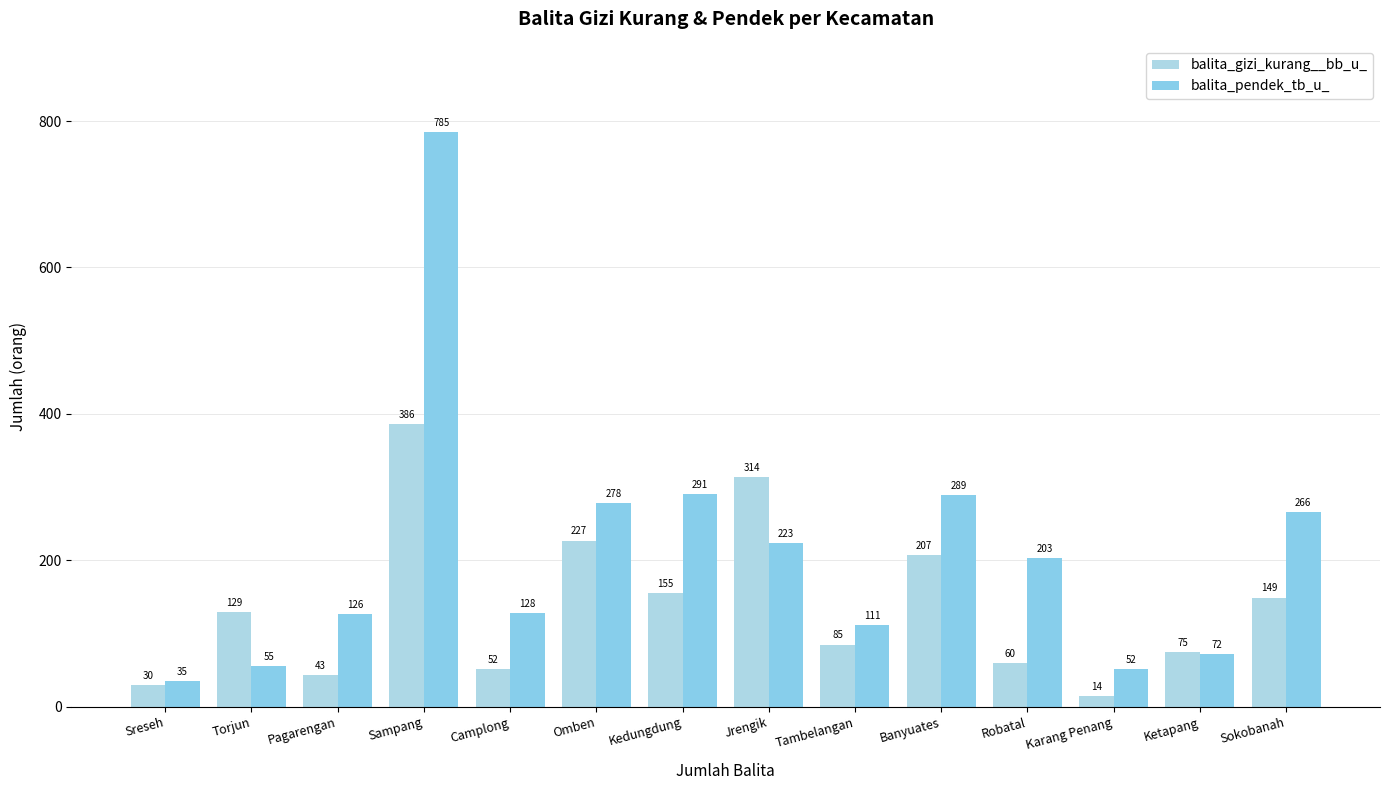

Reading left to right, what are all the values shown in this chart?

balita_gizi_kurang__bb_u_: Sreseh=30	Torjun=129	Pagarengan=43	Sampang=386	Camplong=52	Omben=227	Kedungdung=155	Jrengik=314	Tambelangan=85	Banyuates=207	Robatal=60	Karang Penang=14	Ketapang=75	Sokobanah=149
balita_pendek_tb_u_: Sreseh=35	Torjun=55	Pagarengan=126	Sampang=785	Camplong=128	Omben=278	Kedungdung=291	Jrengik=223	Tambelangan=111	Banyuates=289	Robatal=203	Karang Penang=52	Ketapang=72	Sokobanah=266